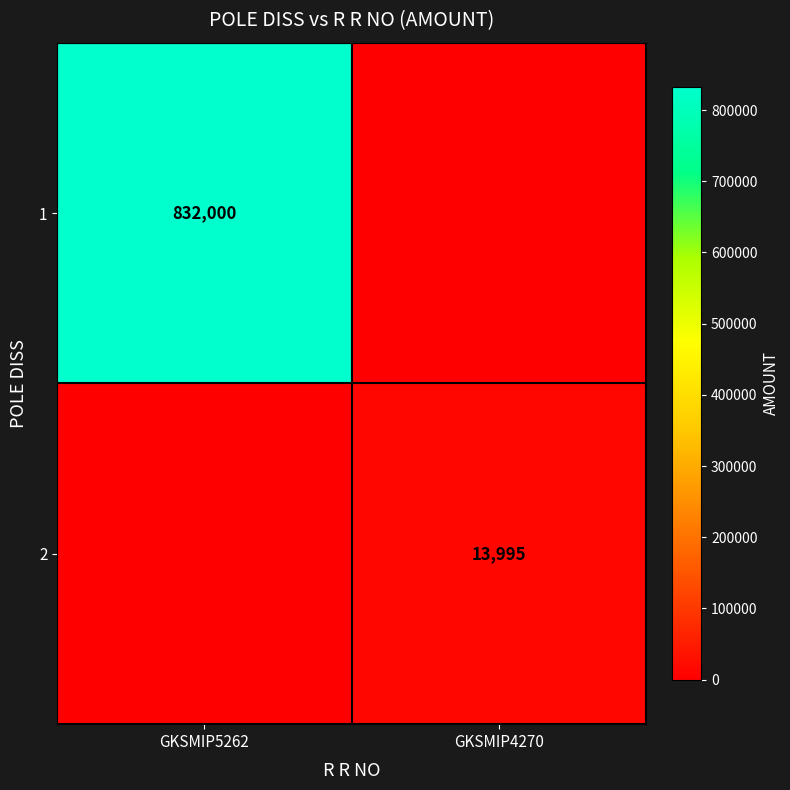

Is it true that 2 equals 13995 at GKSMIP4270?

True